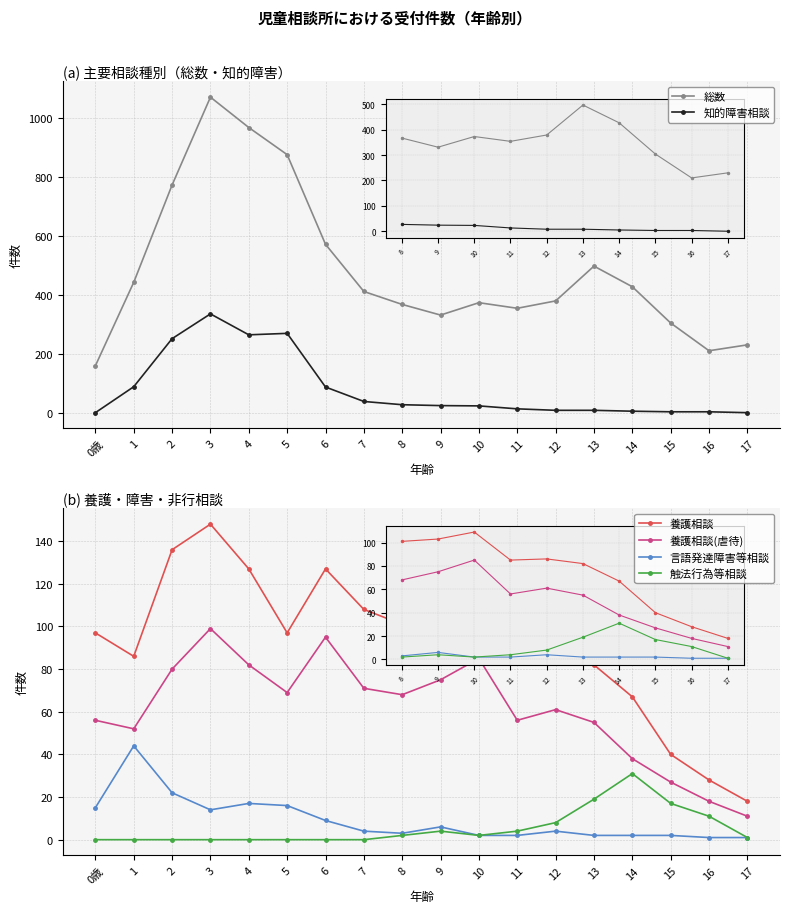

True or false: 養護相談(虐待) and 言語発達障害等相談 intersect in this chart.

False